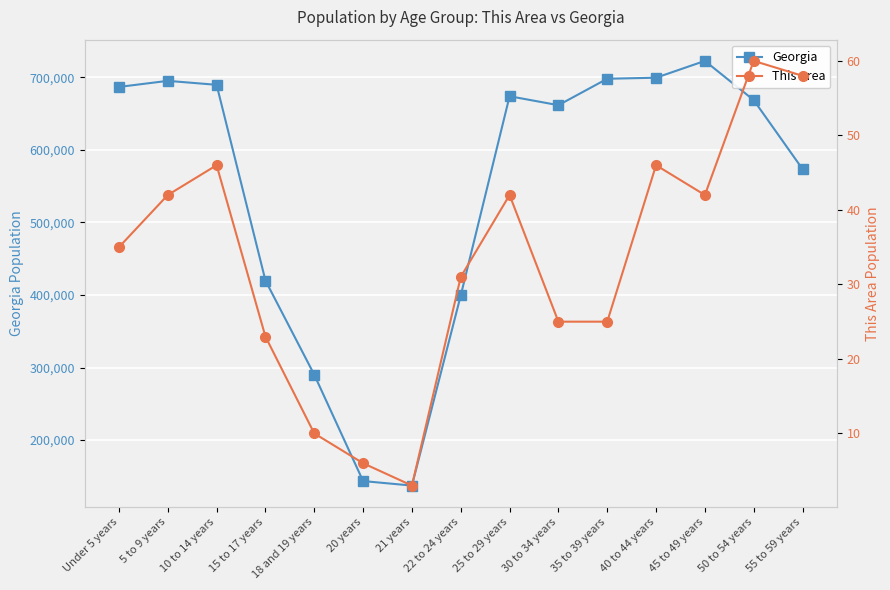

What is the sum of the Georgia values at 18 and 19 years and 21 years?

427328